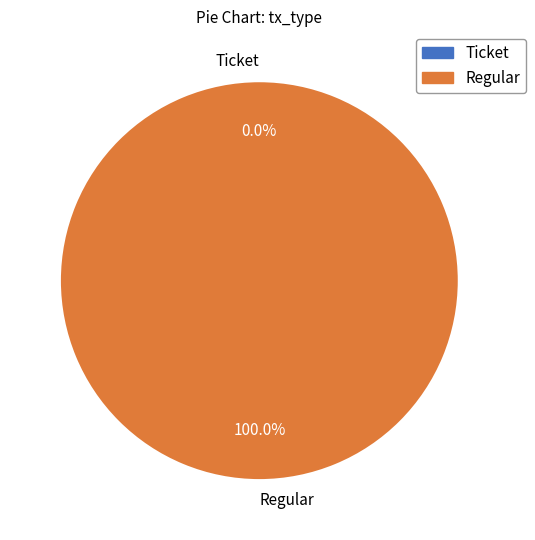

The Ticket slice represents 0% of the pie. True or false?

True